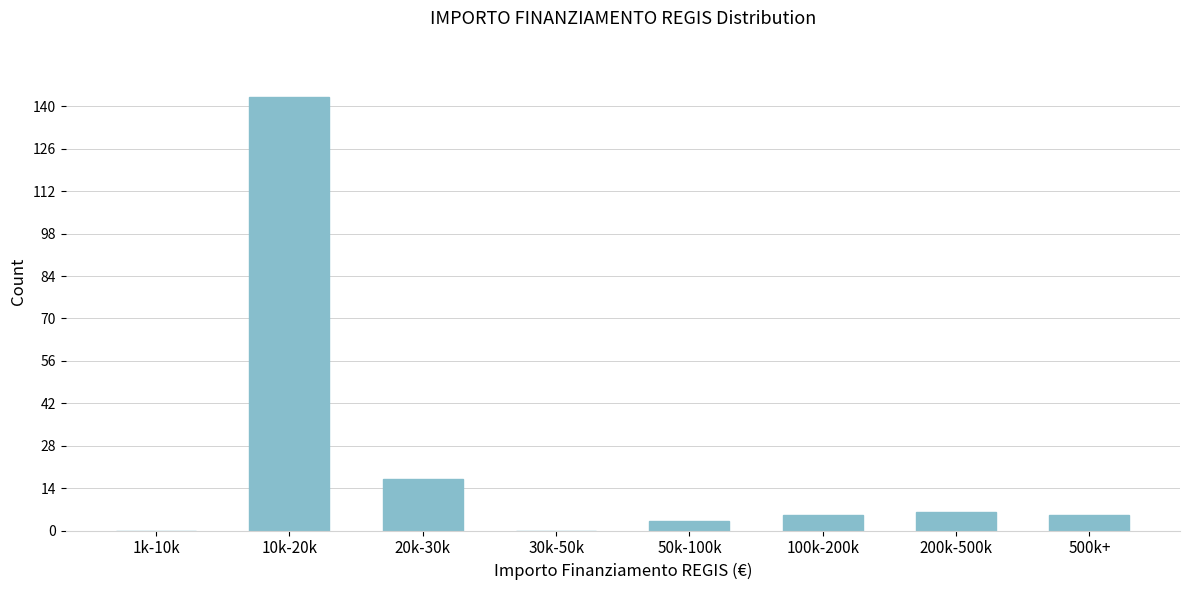

Reading left to right, what are all the values shown in this chart?

1k-10k=0	10k-20k=143	20k-30k=17	30k-50k=0	50k-100k=3	100k-200k=5	200k-500k=6	500k+=5